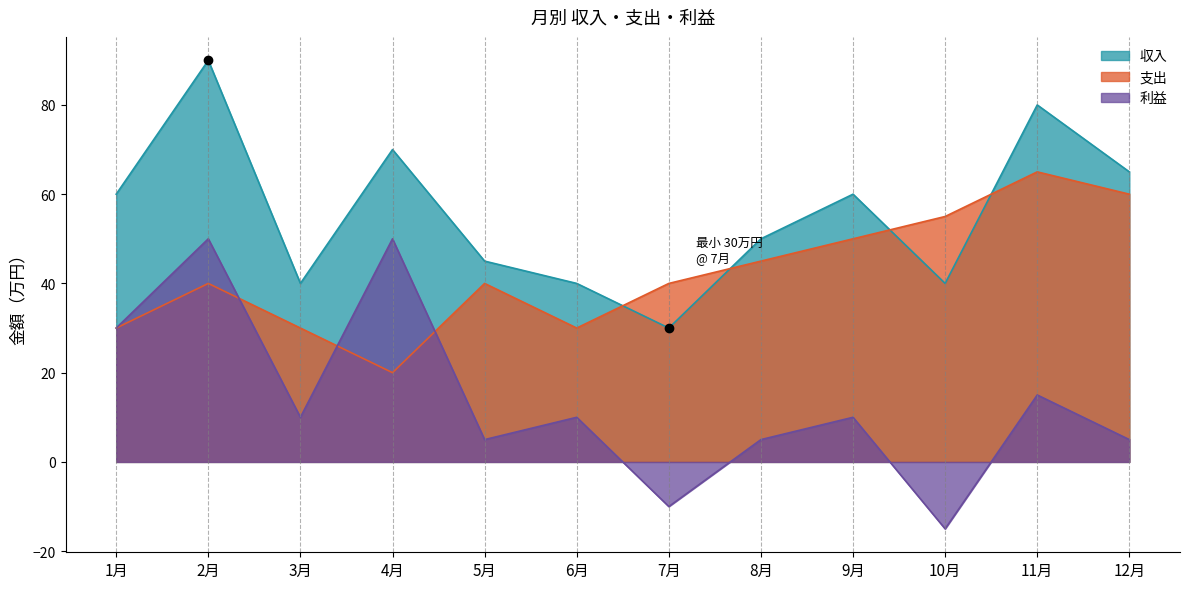

How many intersections are there between 支出 and 利益?

3